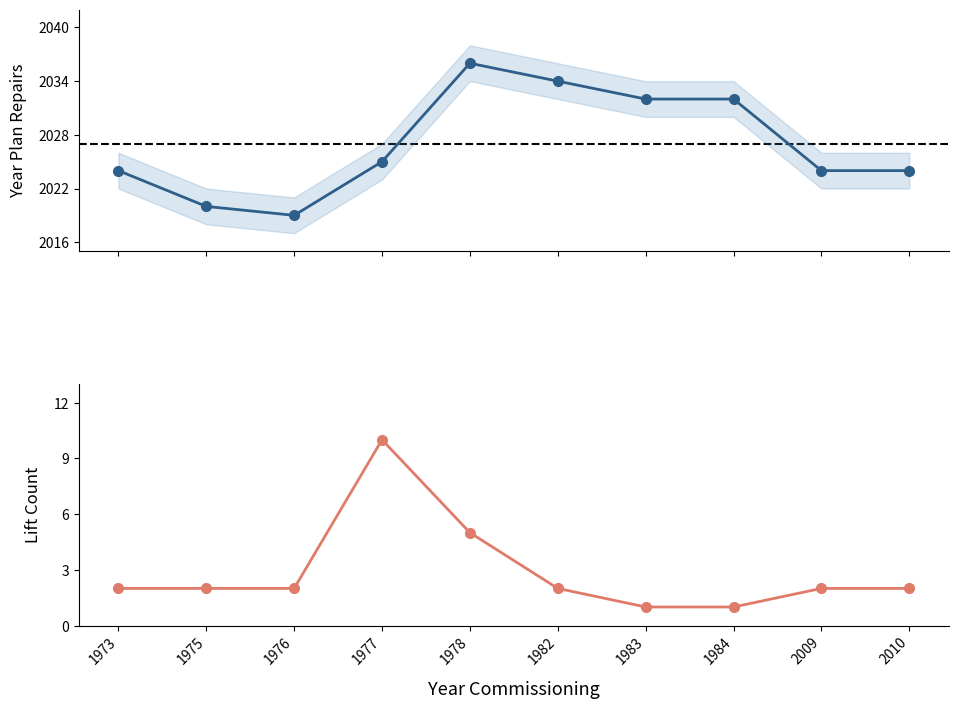

What is the approximate value of YearPlanRepairs at 2009?

2024